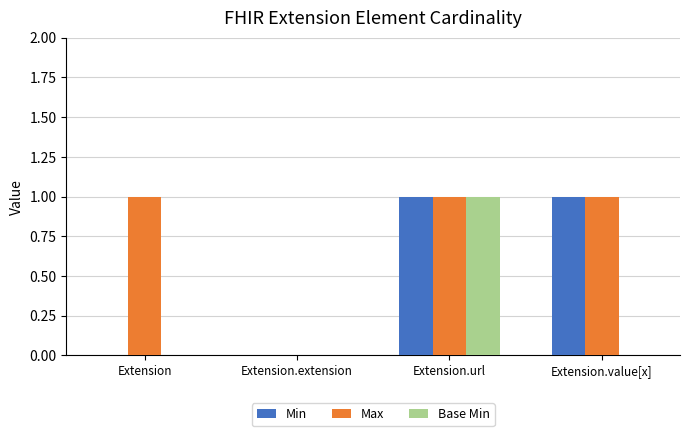

Between Extension.url and Extension.value[x], which series saw the biggest shift?

Base Min